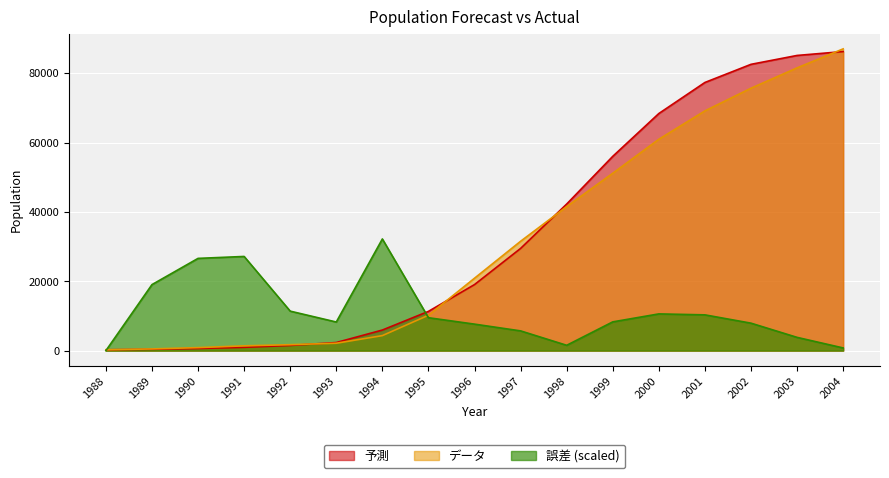

List the labels in order of 誤差 value, smallest first.

1988, 2004, 1998, 2003, 1997, 1996, 2002, 1993, 1999, 1995, 2001, 2000, 1992, 1989, 1990, 1991, 1994